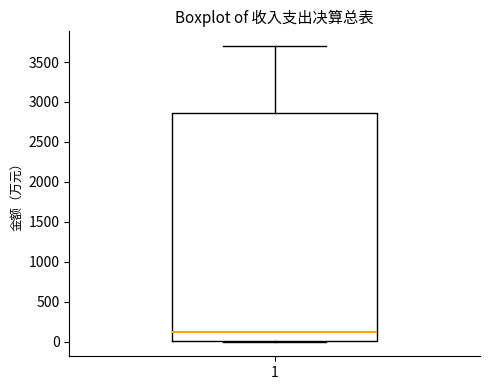

Transcribe this box plot: give where the median line is, the range the box spans, and where the two whiskers end, as read against the y-axis. The values are not printed on the chart, so give them approximately, as read against the axis.

median 100, box 0 to 2850, whiskers 0 to 3700